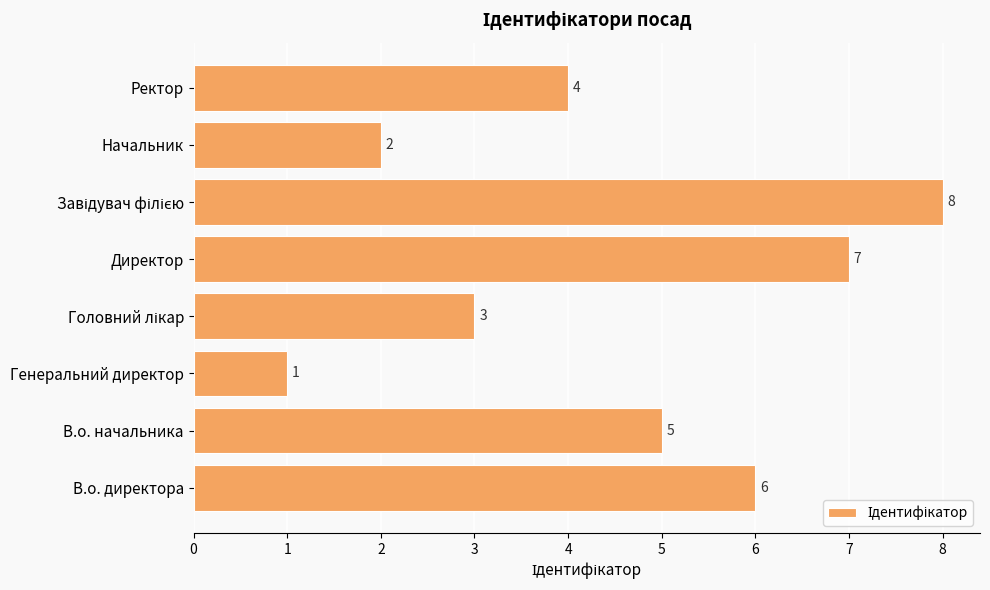

What is the difference between the second highest and minimum values?

6